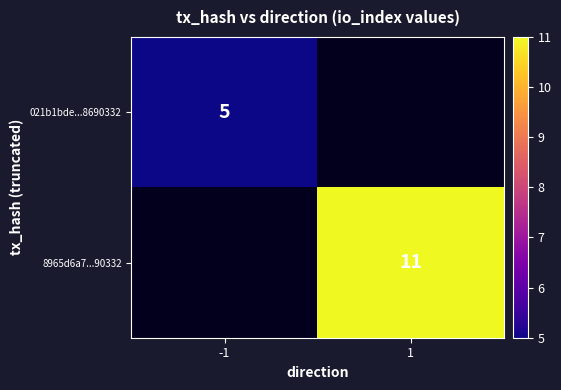

Which label corresponds to the smallest value in the chart?

-1